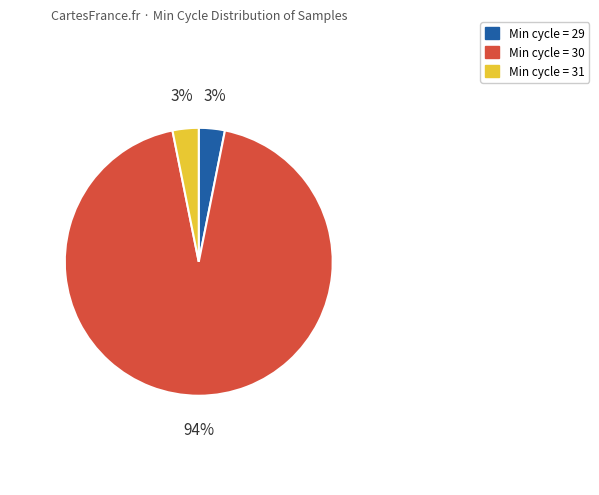

Approximately how many times larger is the value at Min cycle = 31 compared to Min cycle = 29?

1.0